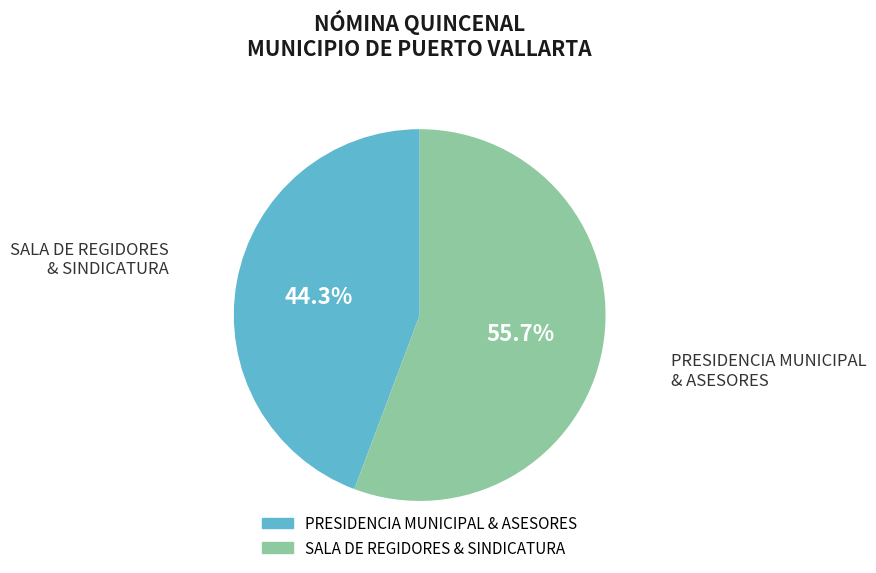

How many slices are in this pie chart?

2